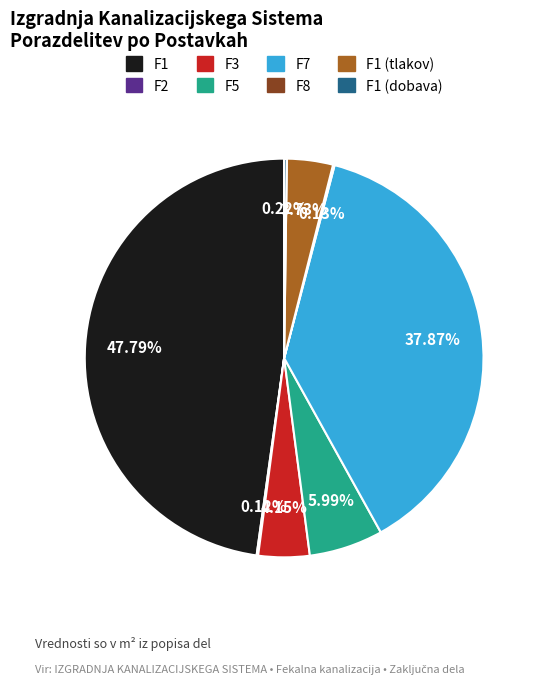

Which has a higher value, F1 or F1 (tlakov)?

F1